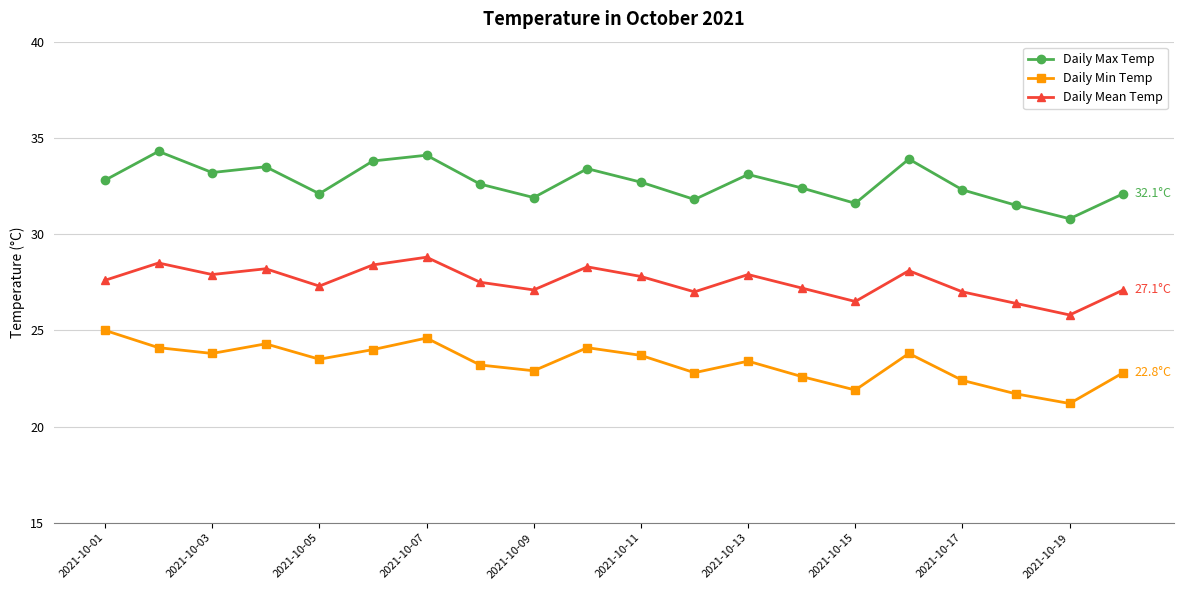

Rank the series by their maximum value, from lowest to highest.

Daily Min Temp, Daily Mean Temp, Daily Max Temp